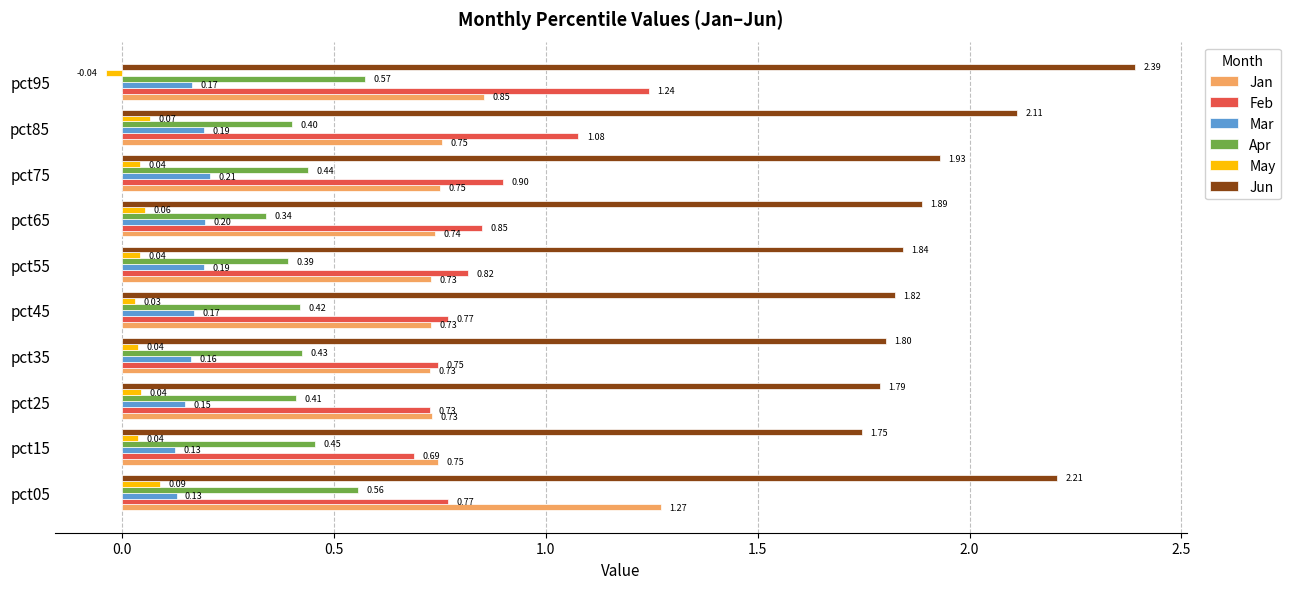

At which label does May reach its minimum?

pct95